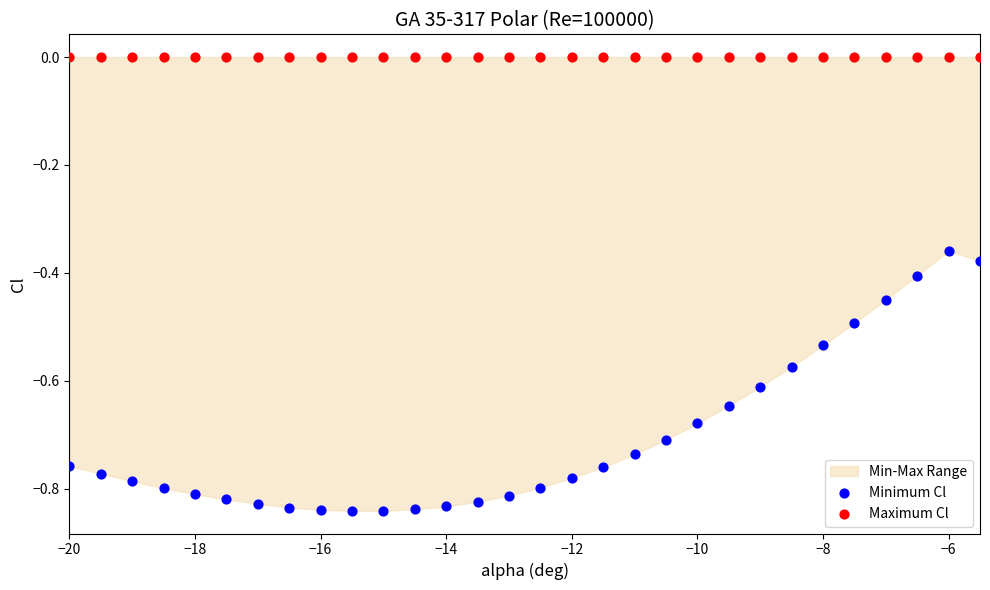

Which series reaches the minimum Y coordinate?

Minimum Cl